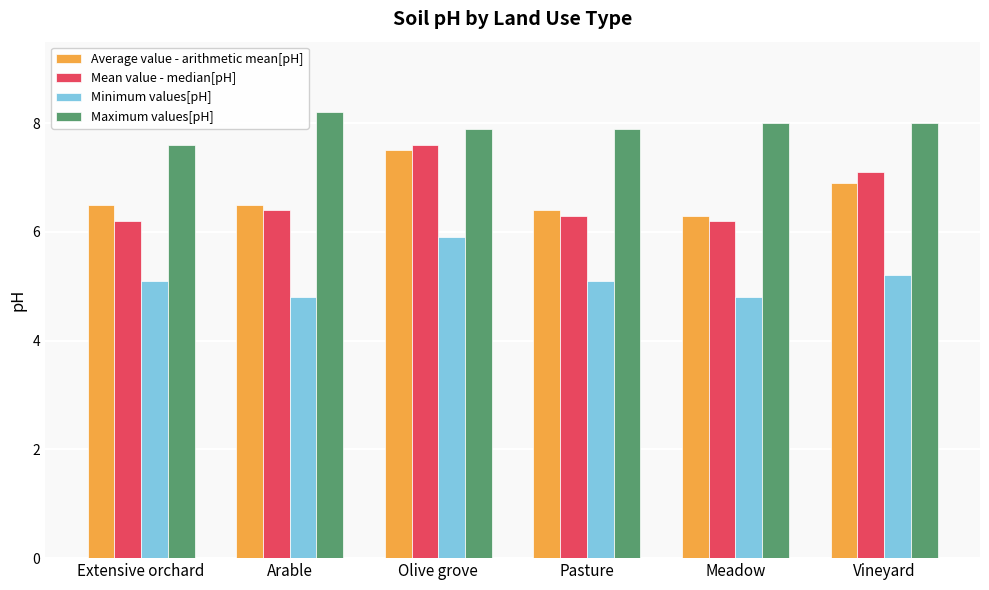

Read the Average value - arithmetic mean[pH] value at Meadow.

6.3